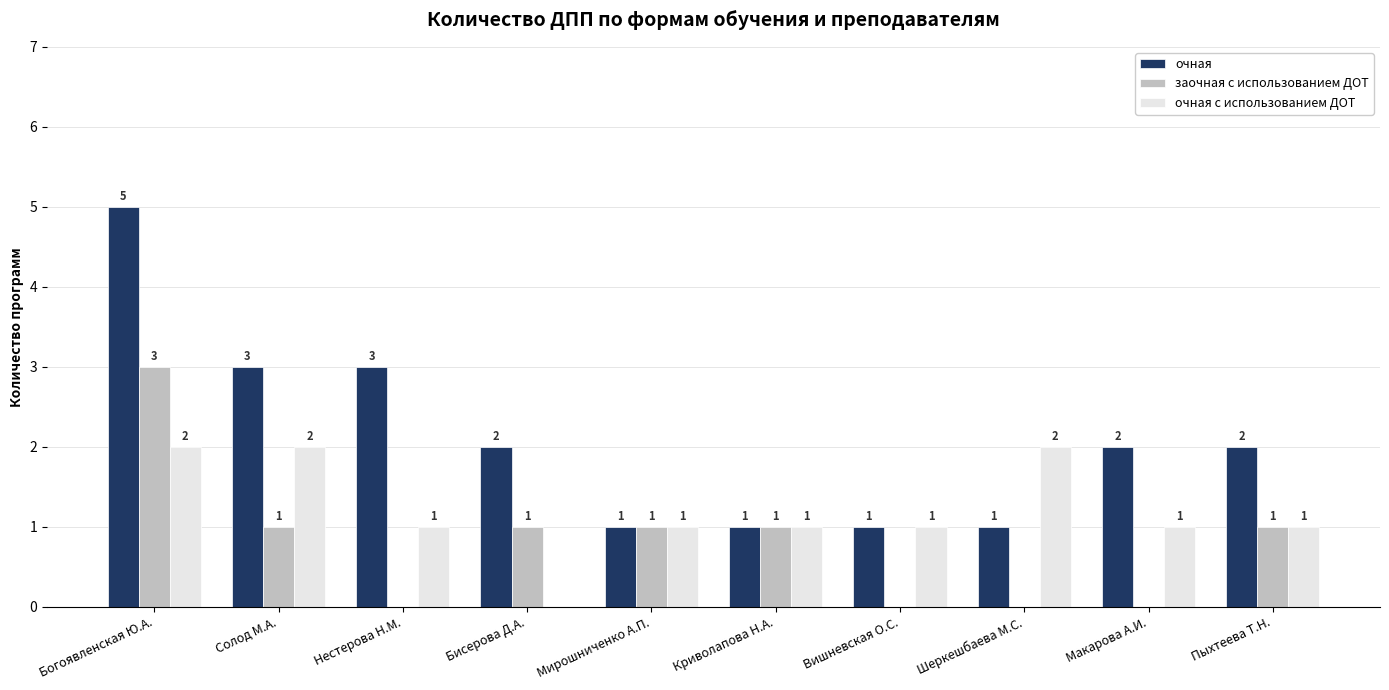

Reading left to right, list all the values displayed in this chart.

очная: Богоявленская Ю.А.=5	Солод М.А.=3	Нестерова Н.М.=3	Бисерова Д.А.=2	Мирошниченко А.П.=1	Криволапова Н.А.=1	Вишневская О.С.=1	Шеркешбаева М.С.=1	Макарова А.И.=2	Пыхтеева Т.Н.=2
заочная с использованием ДОТ: Богоявленская Ю.А.=3	Солод М.А.=1	Нестерова Н.М.=0	Бисерова Д.А.=1	Мирошниченко А.П.=1	Криволапова Н.А.=1	Вишневская О.С.=0	Шеркешбаева М.С.=0	Макарова А.И.=0	Пыхтеева Т.Н.=1
очная с использованием ДОТ: Богоявленская Ю.А.=2	Солод М.А.=2	Нестерова Н.М.=1	Бисерова Д.А.=0	Мирошниченко А.П.=1	Криволапова Н.А.=1	Вишневская О.С.=1	Шеркешбаева М.С.=2	Макарова А.И.=1	Пыхтеева Т.Н.=1